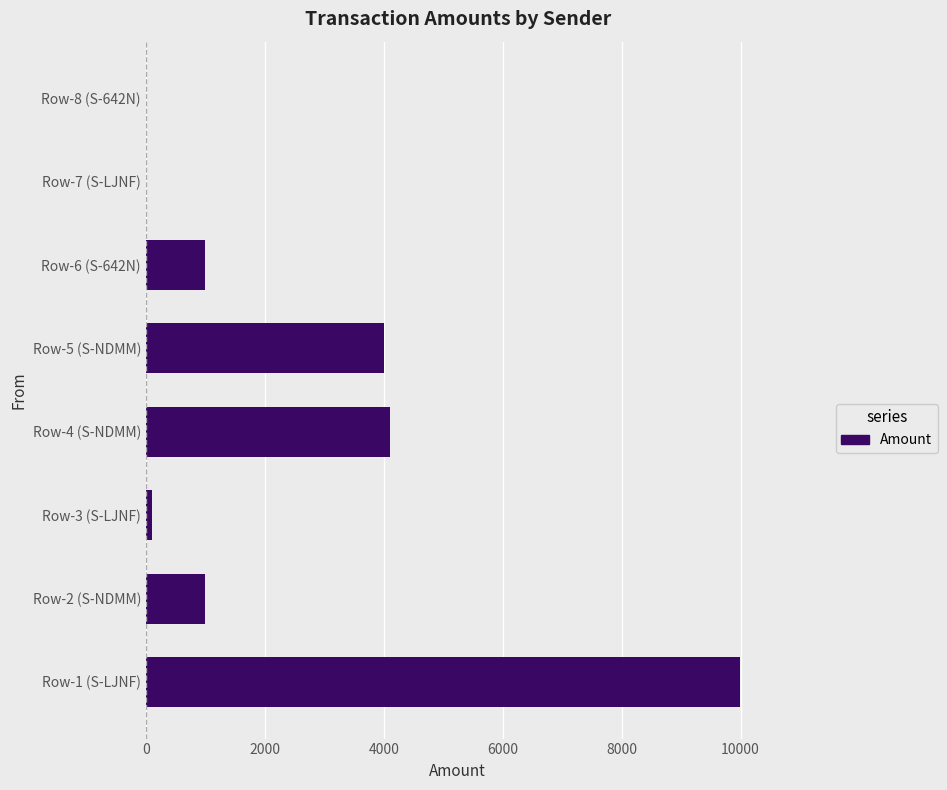

What is the sum of all values?

20198